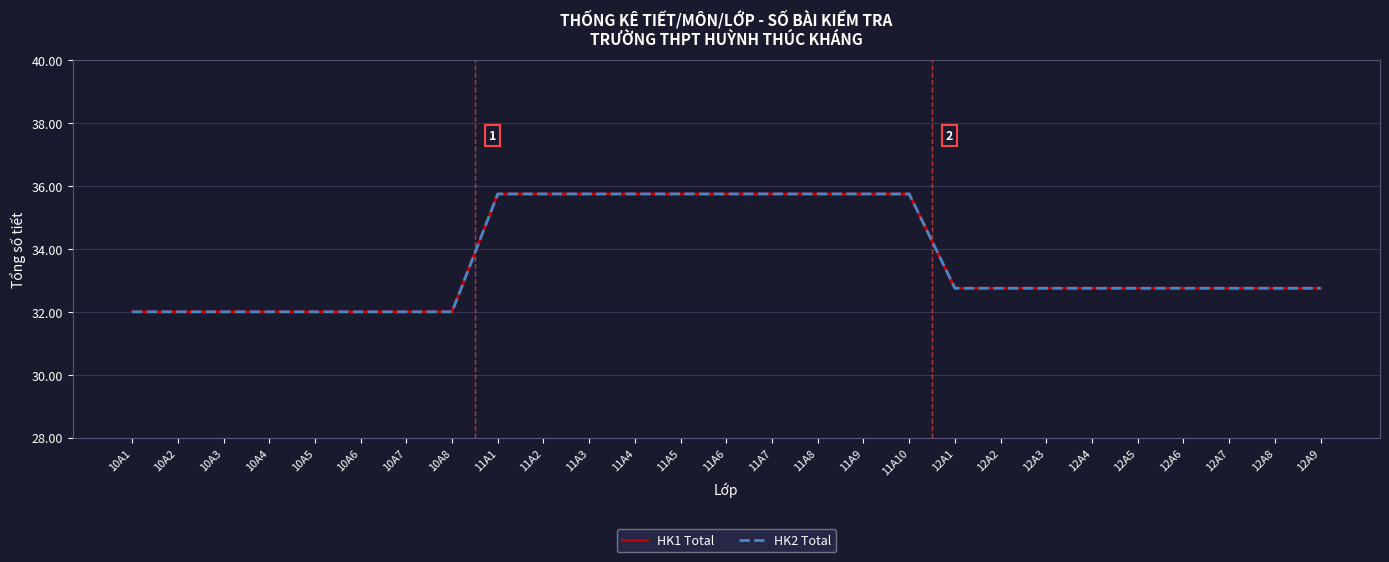

True or false: HK2 Total and HK1 Total intersect in this chart.

False